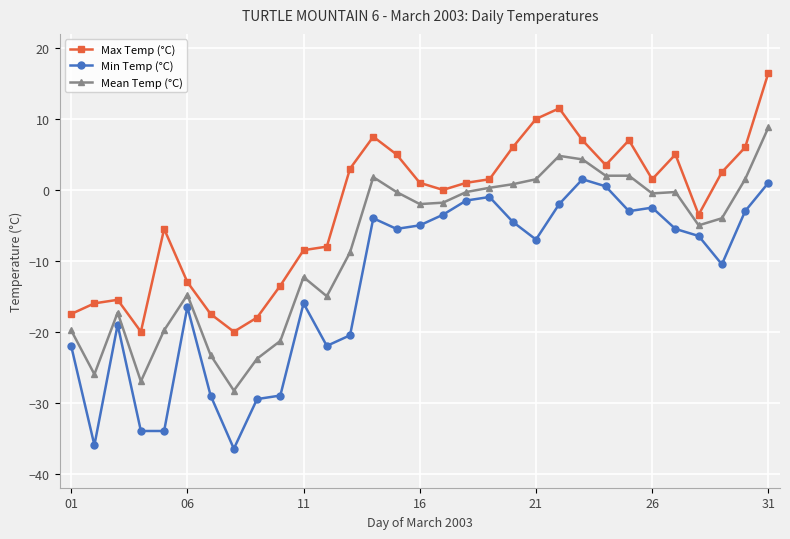

What is the difference between the maximum and second lowest values in the Min Temp (°C) series?

37.5